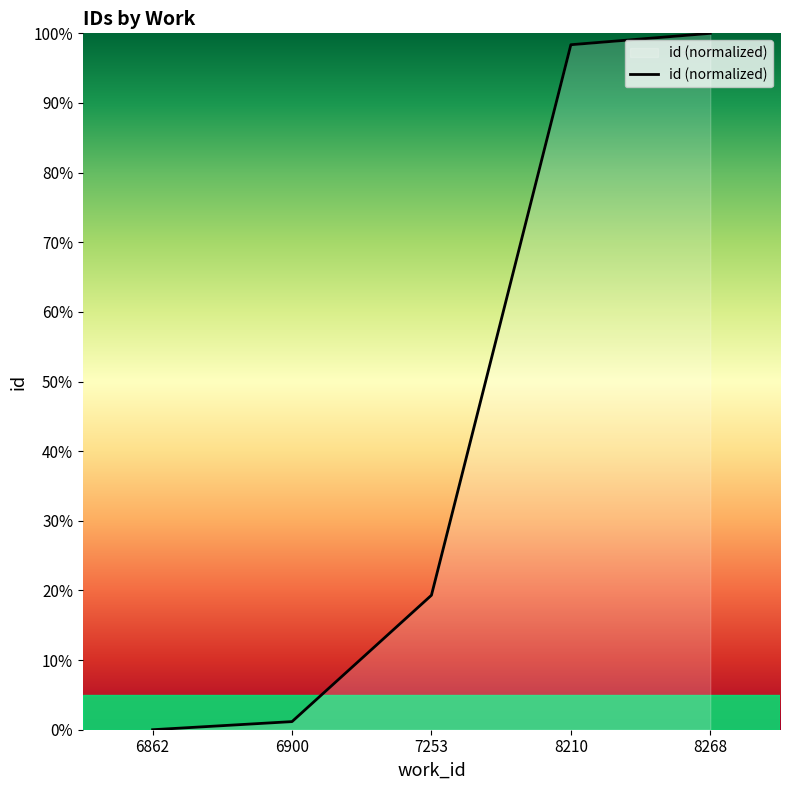

What is the change in value from 6862 to 8210?

+98.4